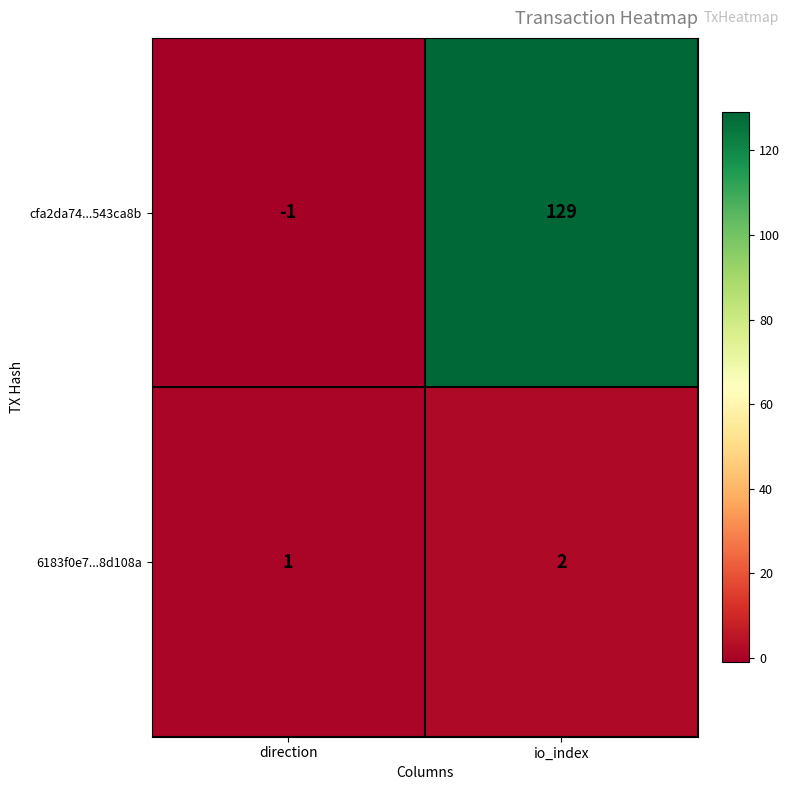

List the series in order of their peak value, highest first.

cfa2da74...543ca8b, 6183f0e7...8d108a